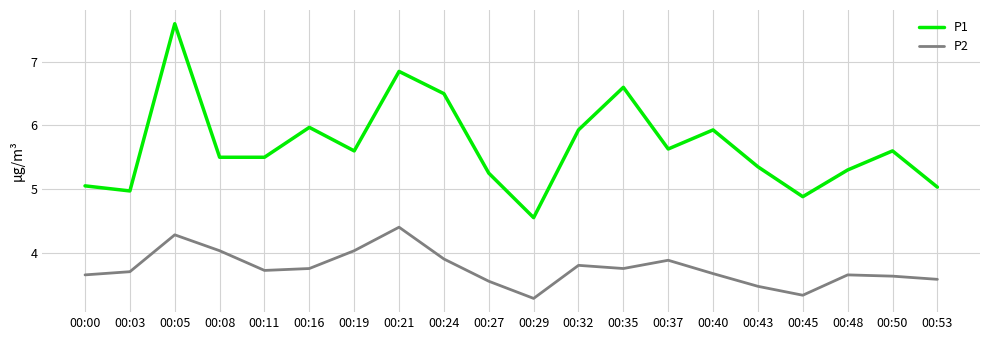

True or false: P1 and P2 cross at least once.

False